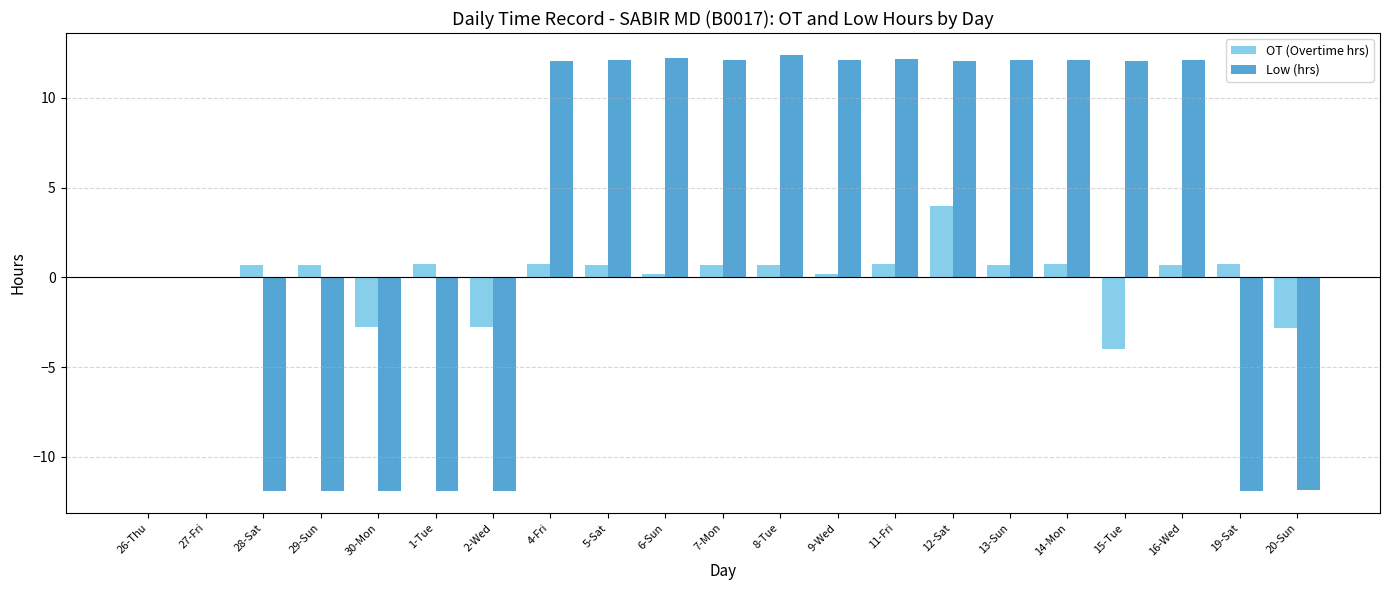

Read the OT (Overtime hrs) value at 16-Wed.

0.7